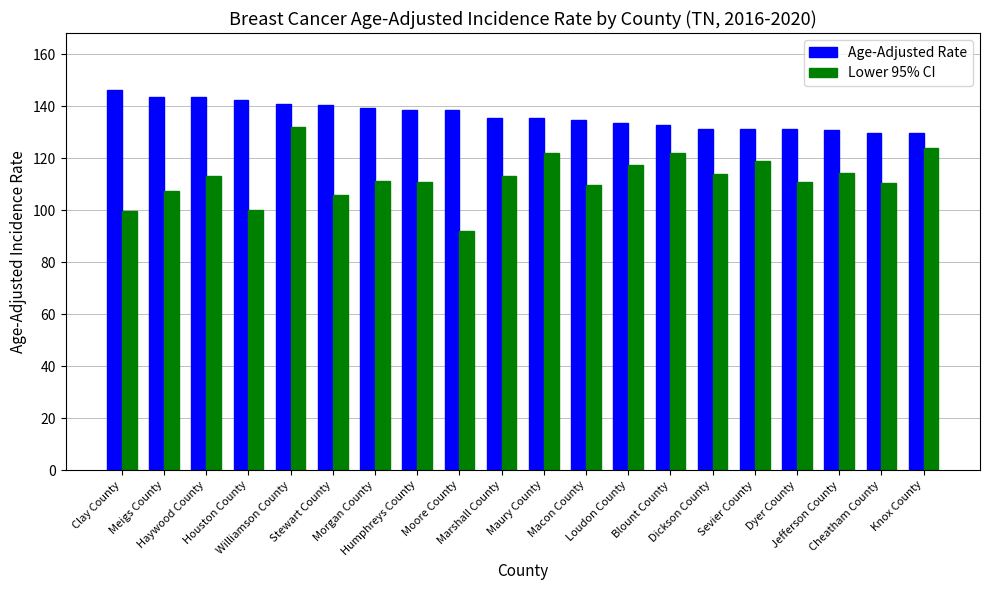

Is the value of Age-Adjusted Rate at Dickson County greater than the value of Lower 95% CI at Stewart County?

Yes